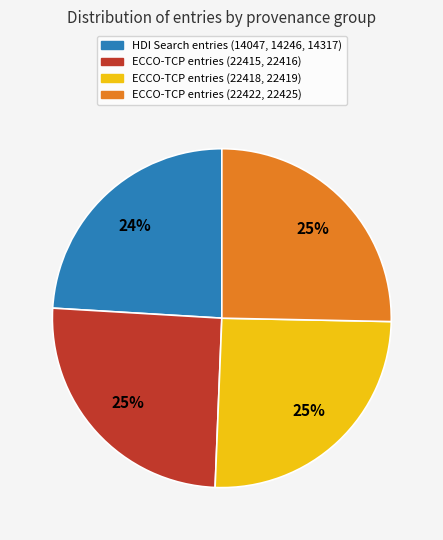

The ECCO-TCP entries (22422, 22425) slice represents 18% of the pie. True or false?

False